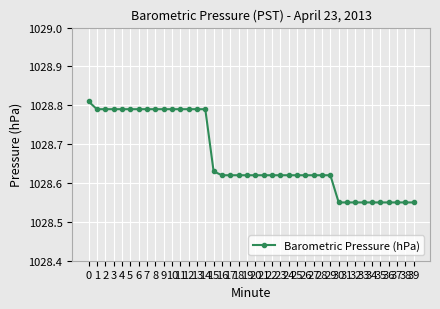

What is the minimum value shown in the chart?

1028.5